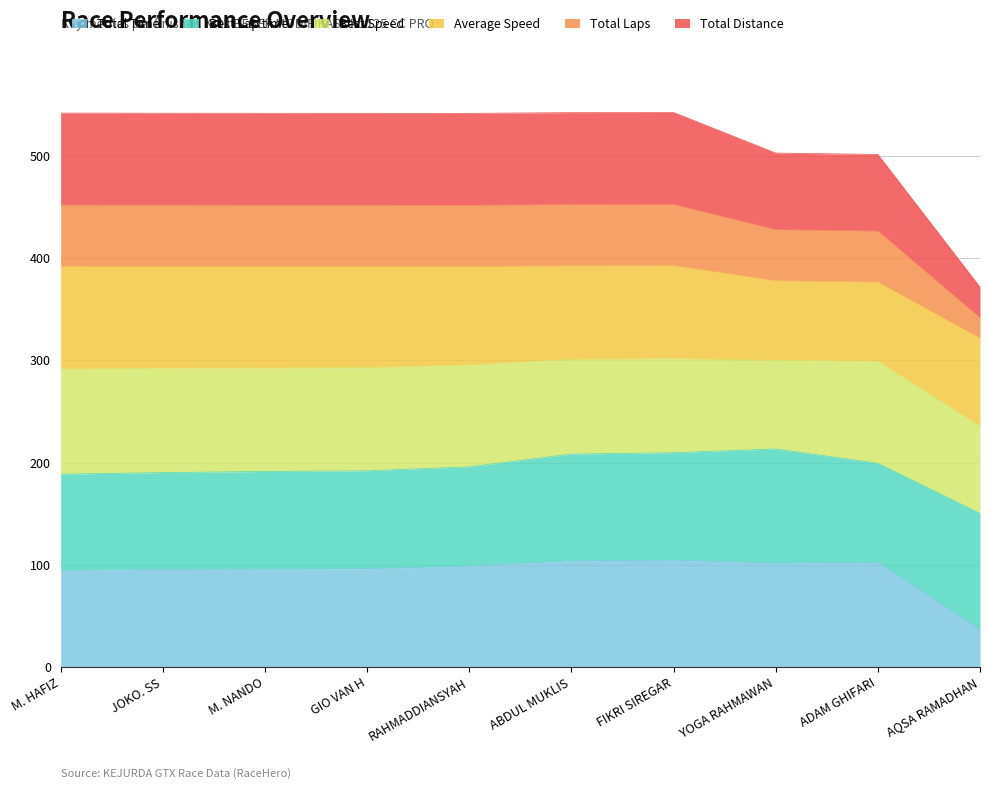

The Total Time series shows 95.6 at M. NANDO. True or false?

True